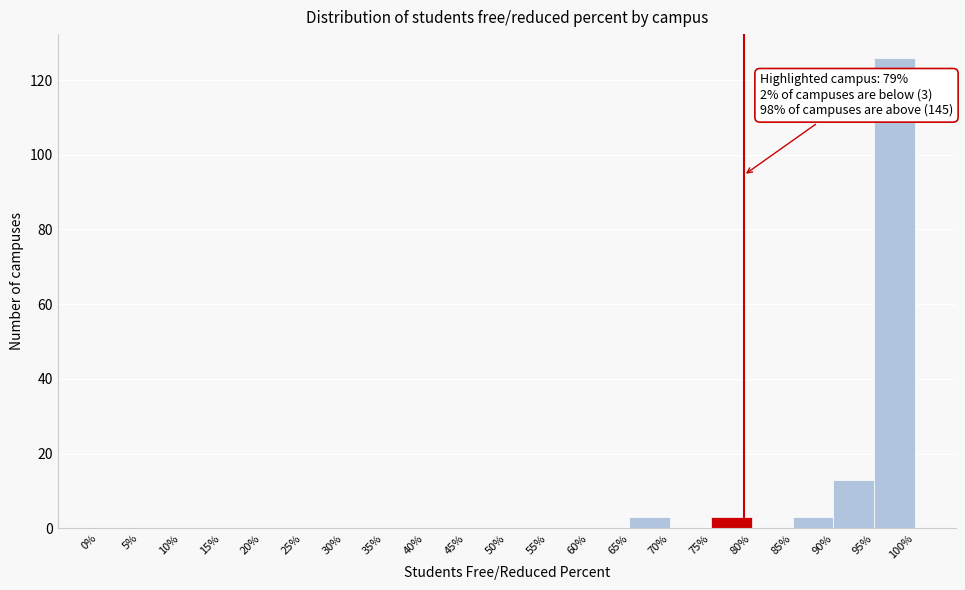

Which range on the x-axis has the tallest bar?

95% to 100%